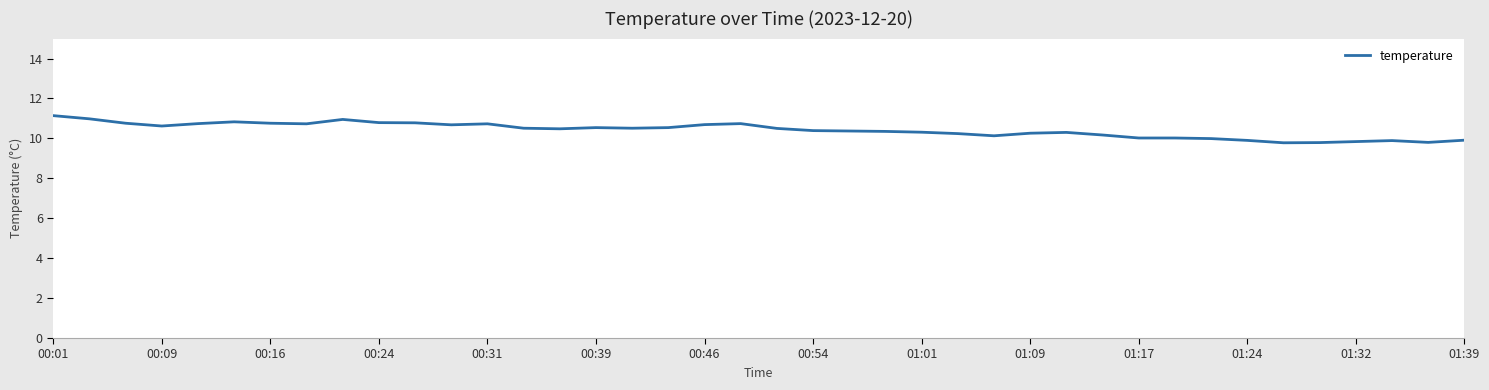

Does the chart display data point markers on the line(s)?

No